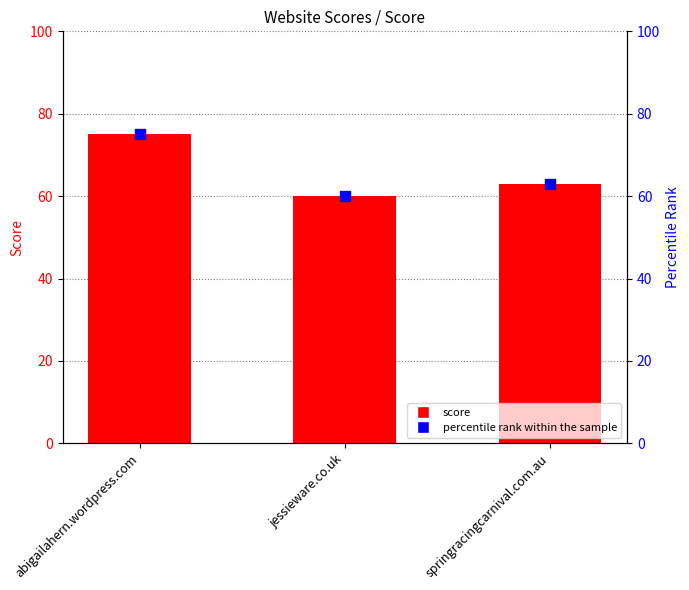

Which series has the widest spread of Y values?

score